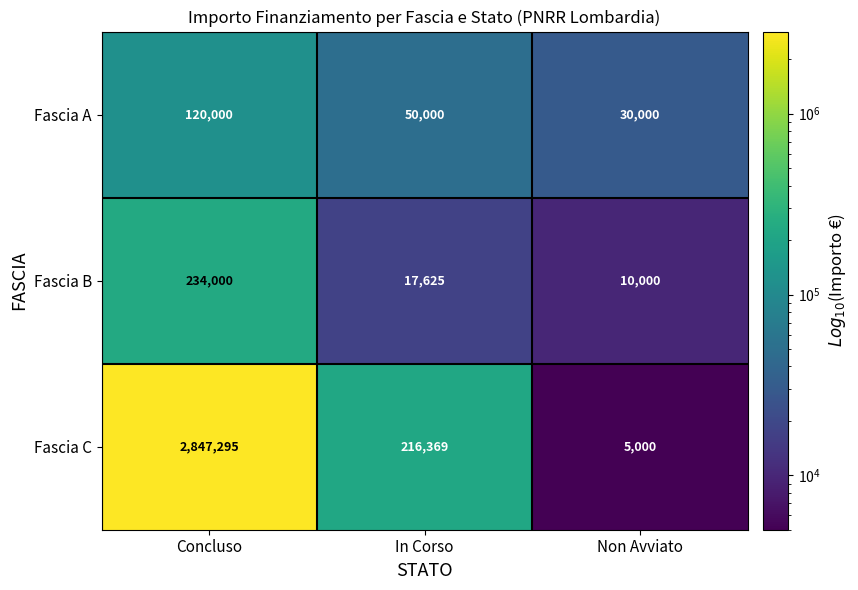

What is the difference between the maximum and minimum values in the Fascia C series?

2842295